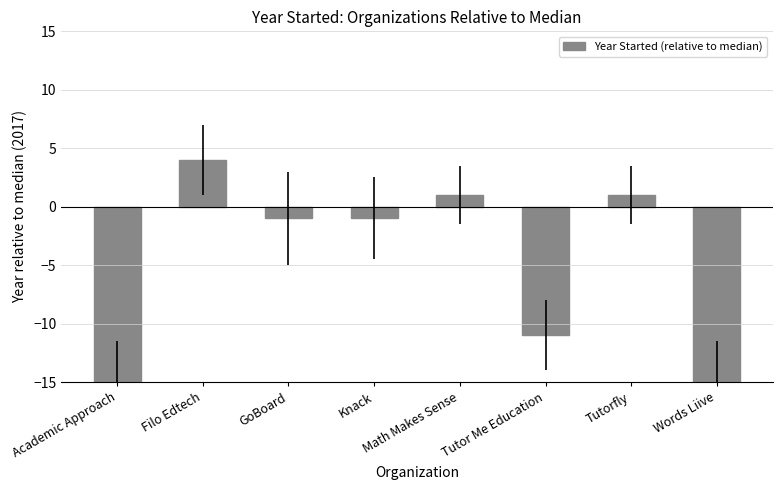

Which label corresponds to the largest value in the chart?

Filo Edtech